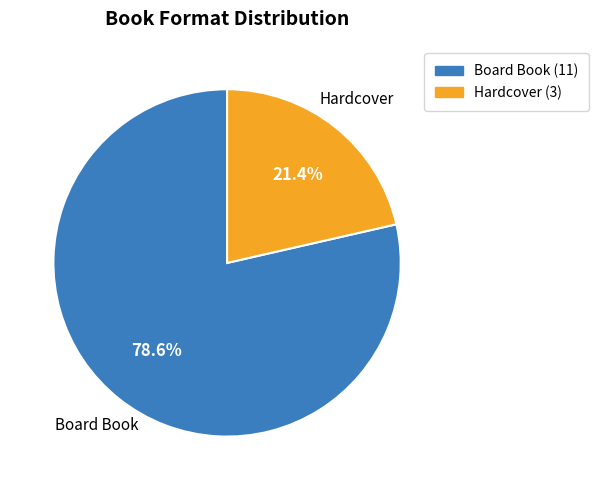

Does any single category account for the majority?

Yes